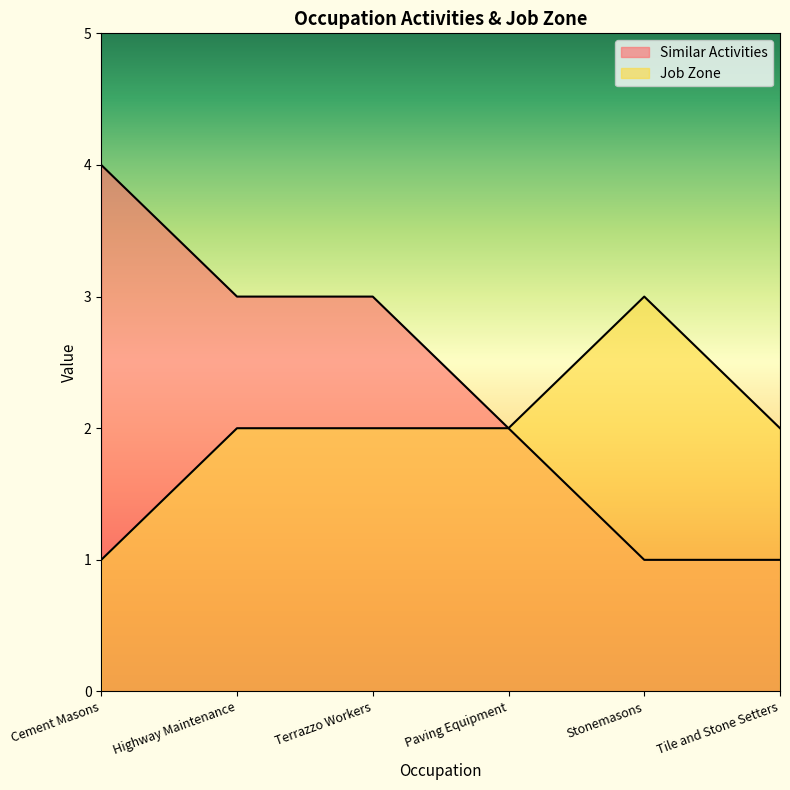

True or false: Similar Activities has more than 2 interior local peaks.

False